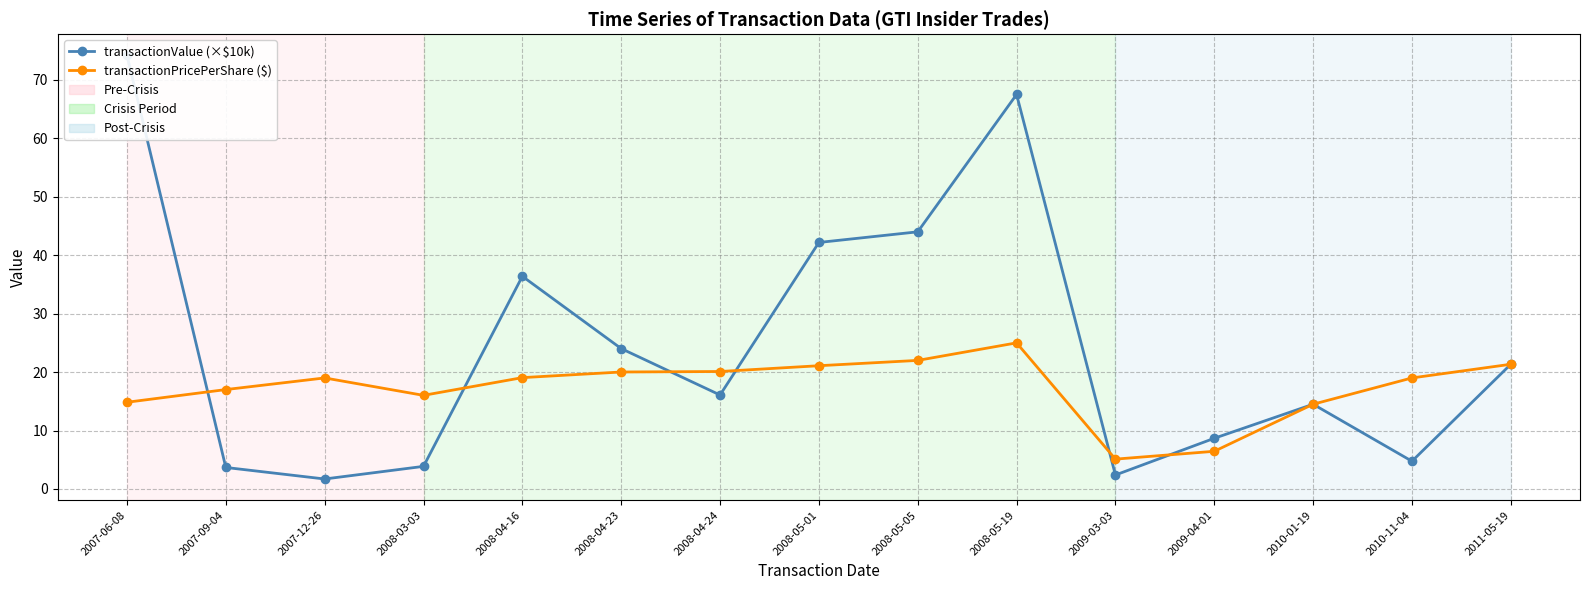

Between which two adjacent categories do transactionPricePerShare ($) and transactionValue (×$10k) first intersect?

2007-06-08 and 2007-09-04